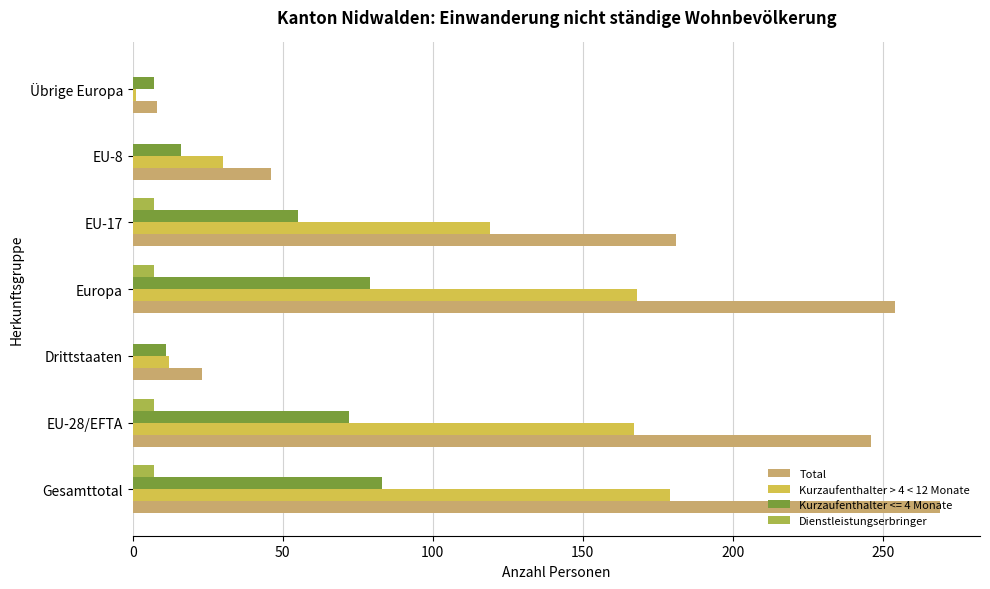

Which series changed the most between Gesamttotal and EU-28/EFTA?

Total